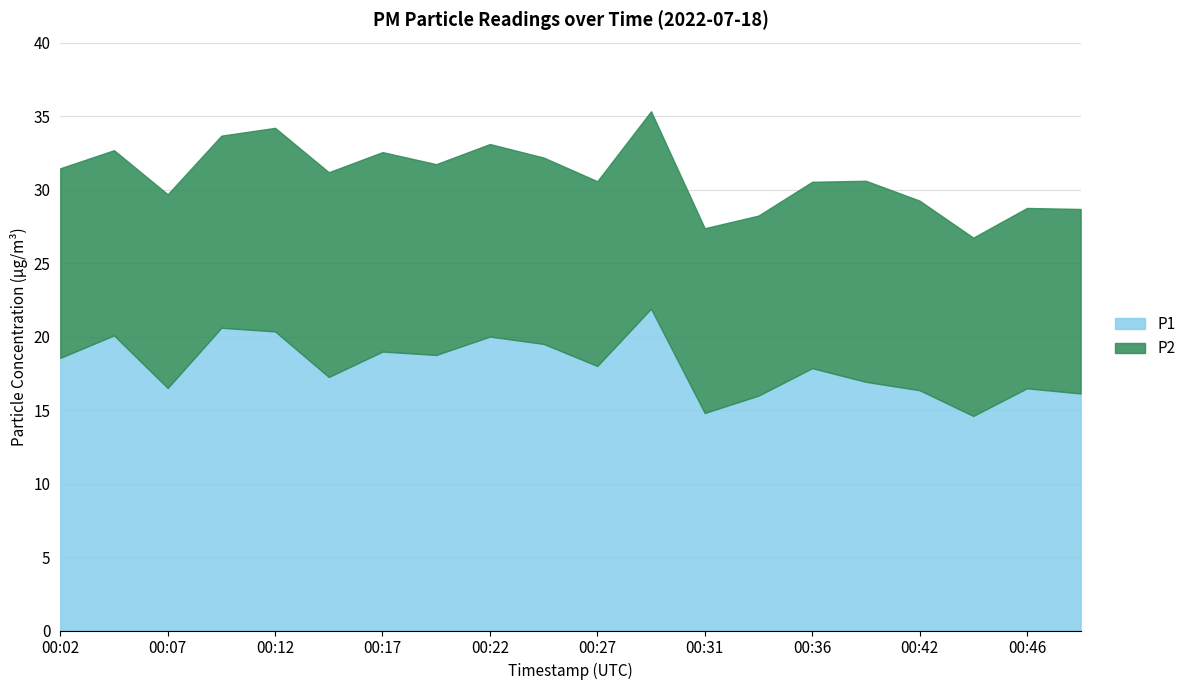

What is the greatest value displayed?

21.9